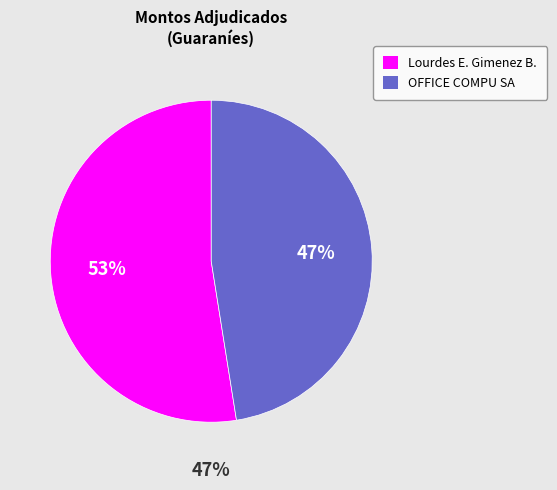

Rank the categories by value from highest to lowest.

Lourdes Elizabeth Gimenez Bareiro, OFFICE COMPU SA